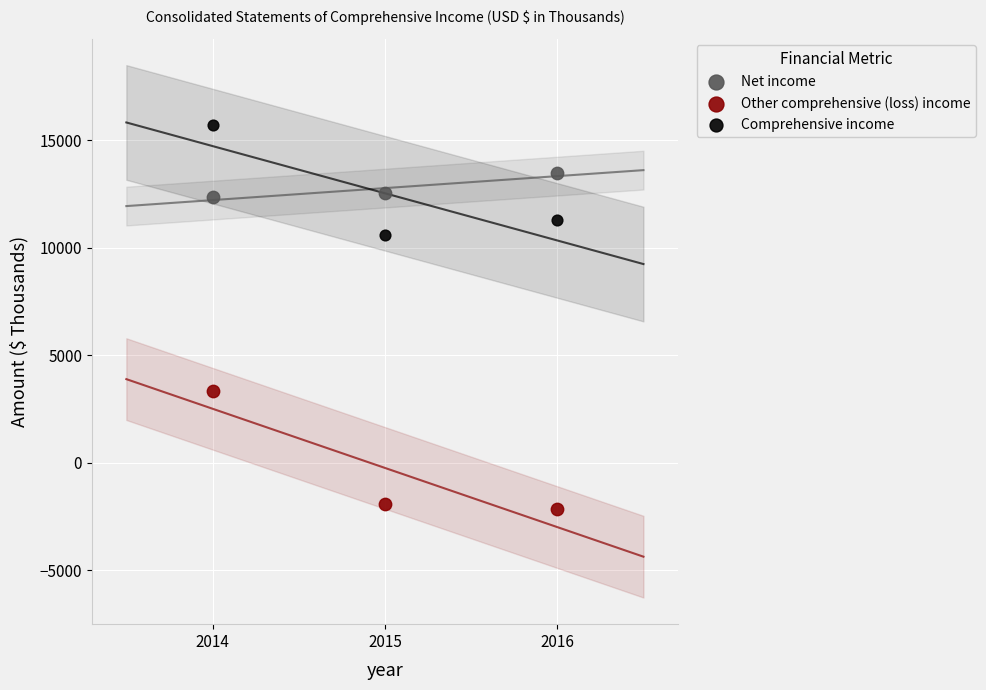

Which series has the largest Y range (max minus min)?

Other comprehensive (loss) income